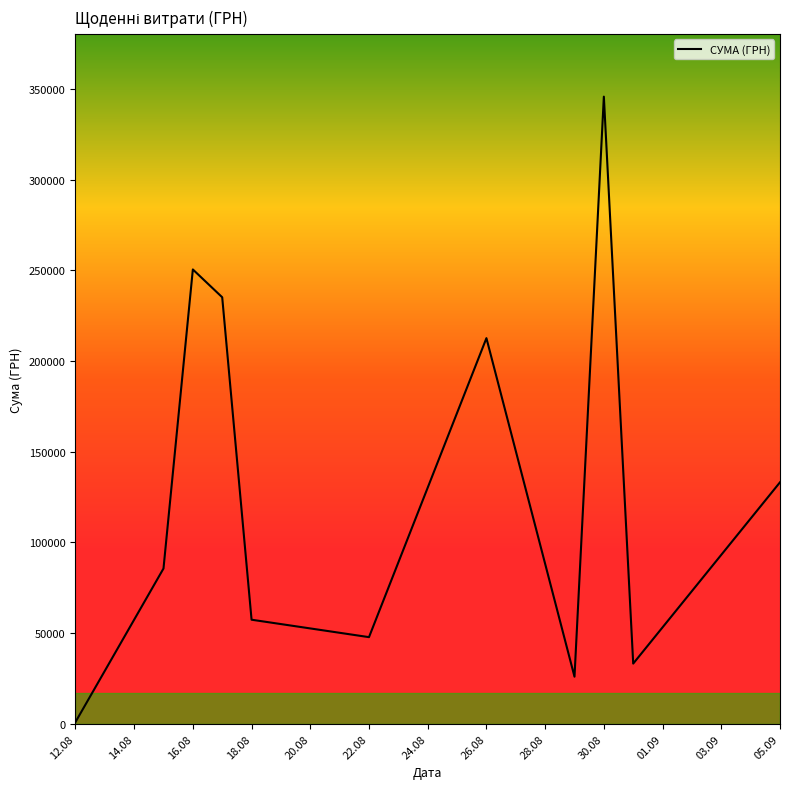

What is the greatest value displayed?

345687.3